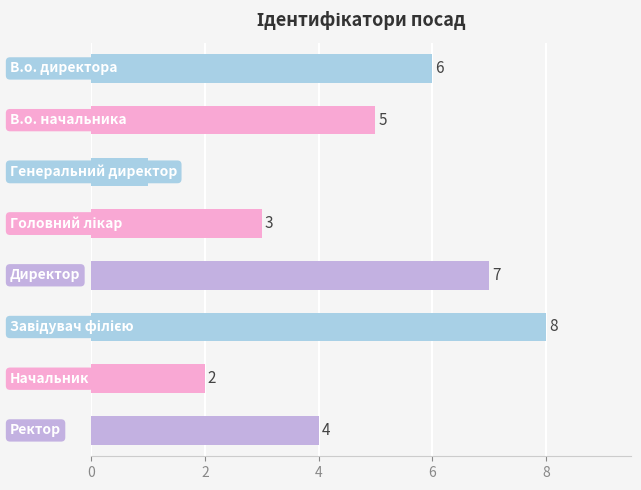

How many data points are less than 5?

4